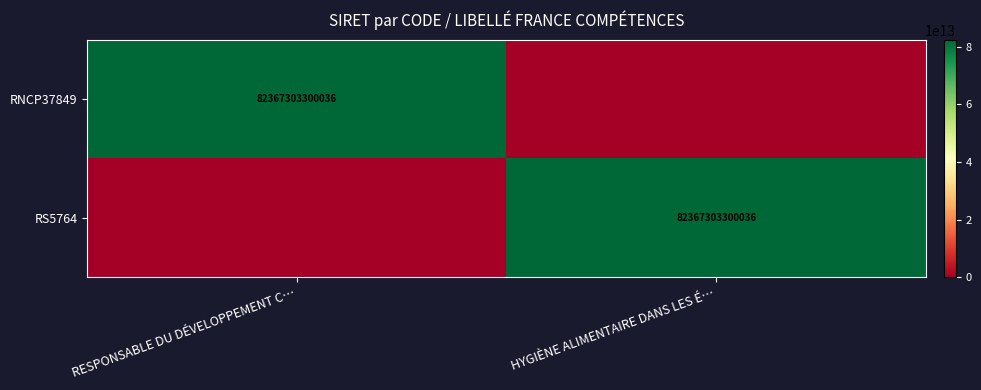

At how many categories does at least one series exceed 74592821654068?

2